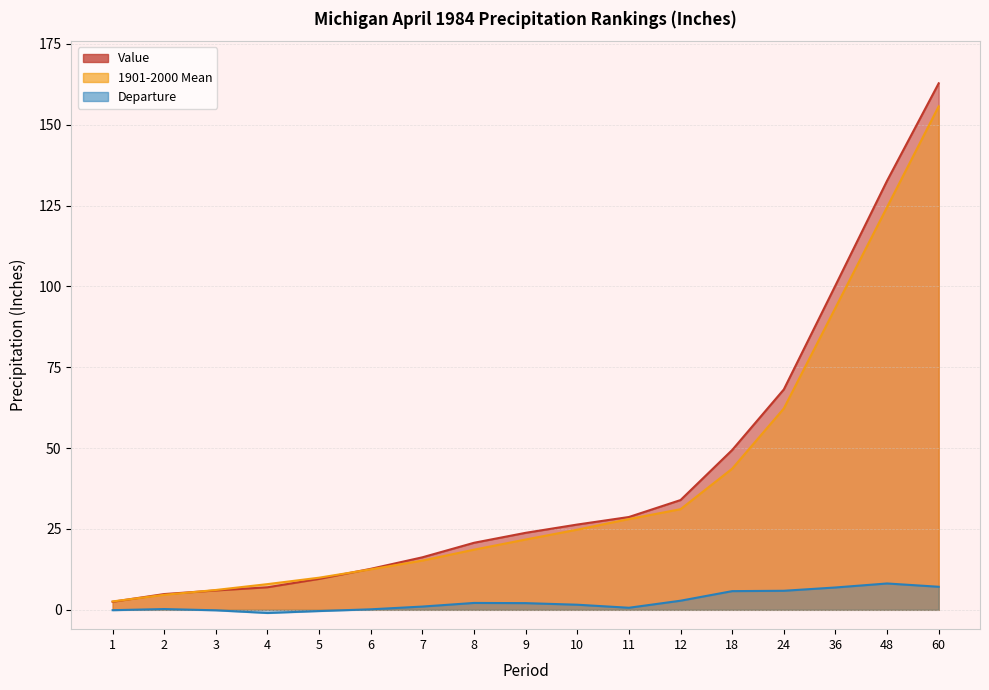

Reading left to right, extract all data points from this chart.

Value: 1=2.5	2=4.9	3=6.0	4=7.0	5=9.6	6=12.7	7=16.2	8=20.7	9=23.8	10=26.4	11=28.7	12=33.9	18=49.4	24=68.1	36=100.3	48=132.7	60=162.8
1901-2000 Mean: 1=2.6	2=4.6	3=6.1	4=8.0	5=9.9	6=12.5	7=15.2	8=18.6	9=21.7	10=24.8	11=28.1	12=31.1	18=43.6	24=62.2	36=93.4	48=124.5	60=155.7
Departure: 1=-0.1	2=0.2	3=-0.1	4=-1.0	5=-0.4	6=0.2	7=1.0	8=2.1	9=2.1	10=1.6	11=0.6	12=2.8	18=5.8	24=5.9	36=6.9	48=8.2	60=7.1